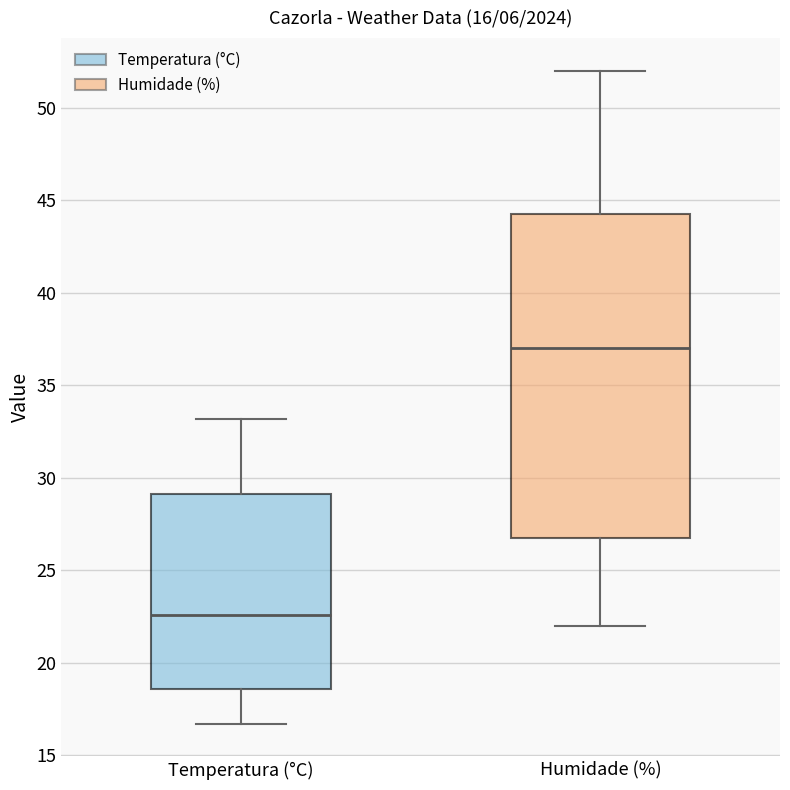

Which box's median line is the lowest?

Temperatura (°C)